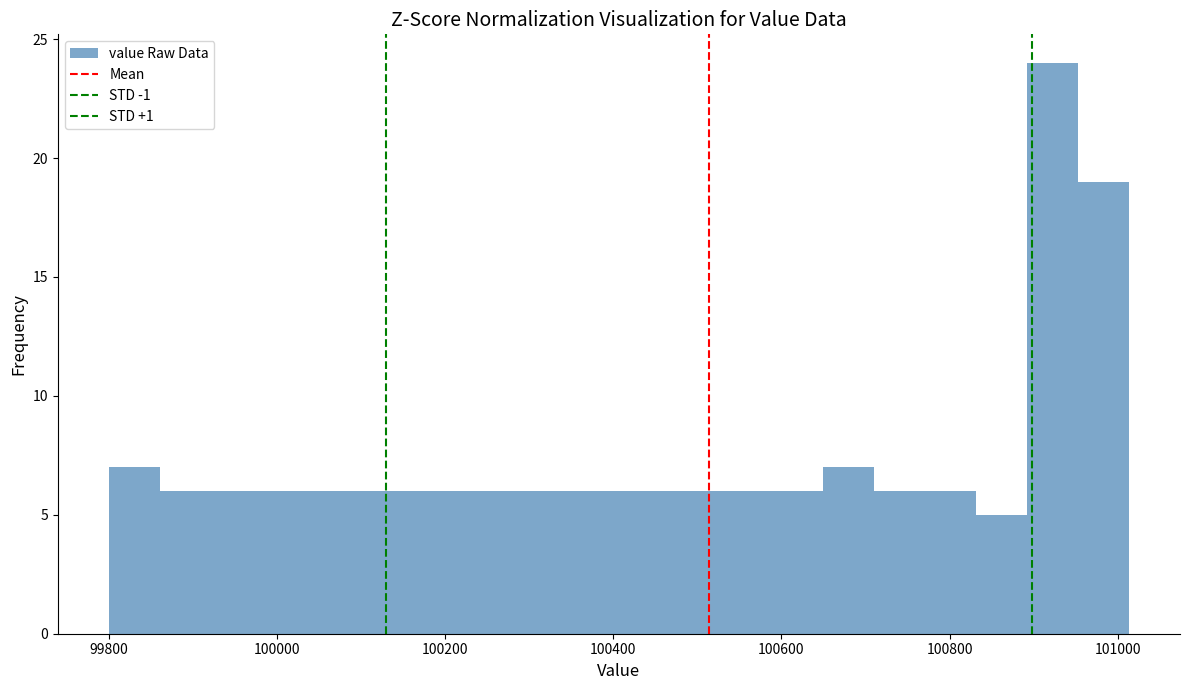

Around what value on the x-axis is the tallest bar? Give the approximate position of its centre, as read against the axis.

100920